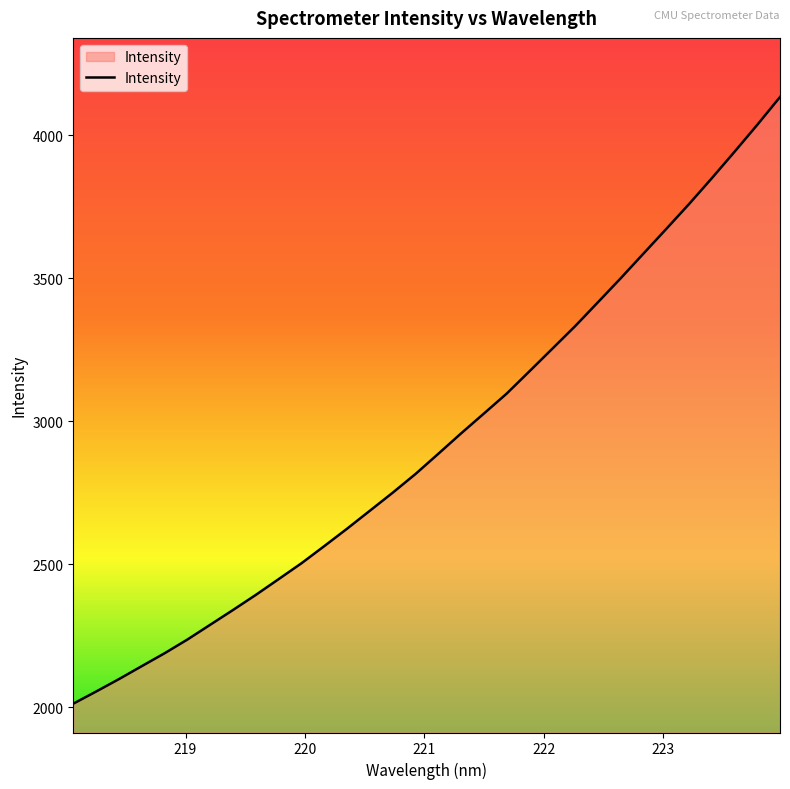

What is the smallest value displayed?

2013.1